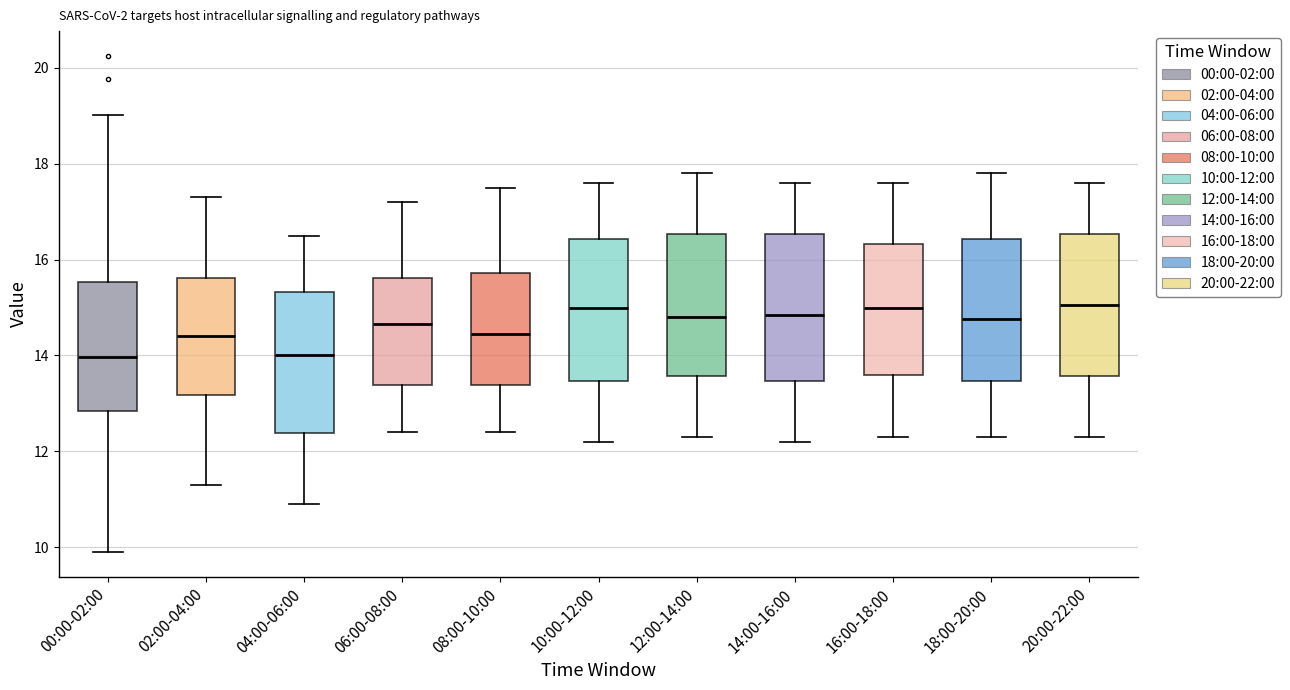

Where does the upper whisker of the box for 12:00-14:00 end on the y-axis? The values are not printed on the chart, so give them approximately, as read against the axis.

17.8